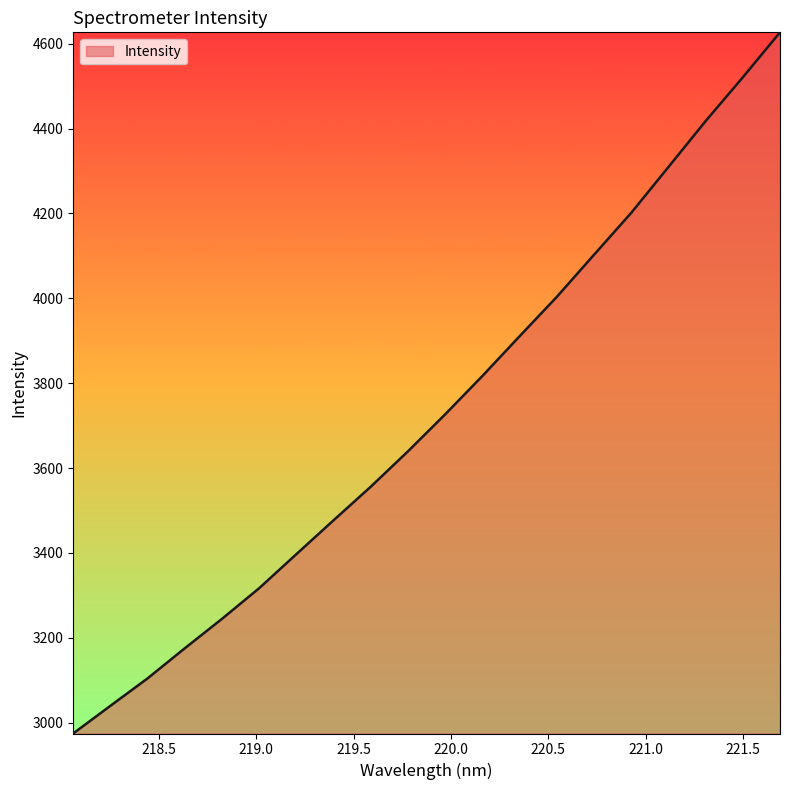

True or false: the data has more than 0 interior local peaks.

False